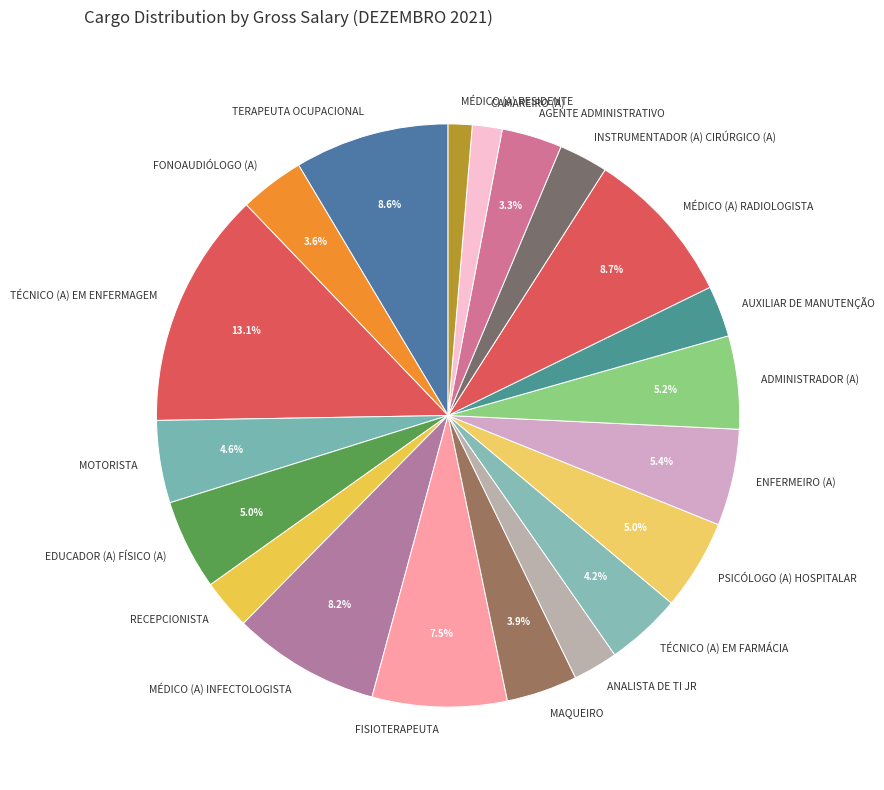

To the nearest percent, what portion does CAMAREIRO (A) represent?

2%